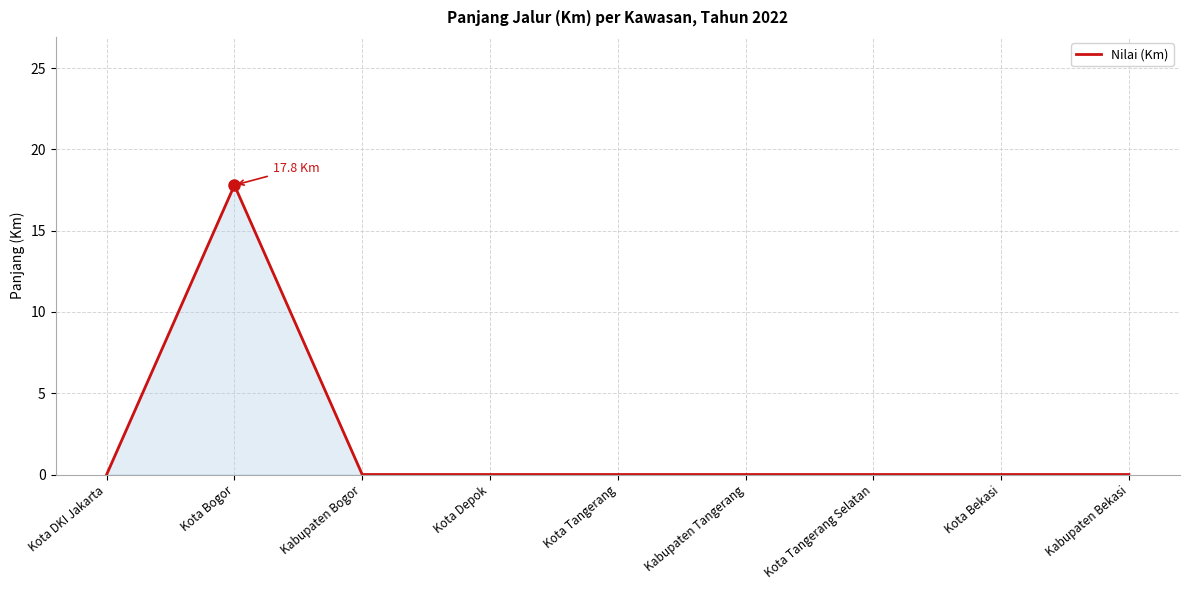

What is the greatest value displayed?

17.8